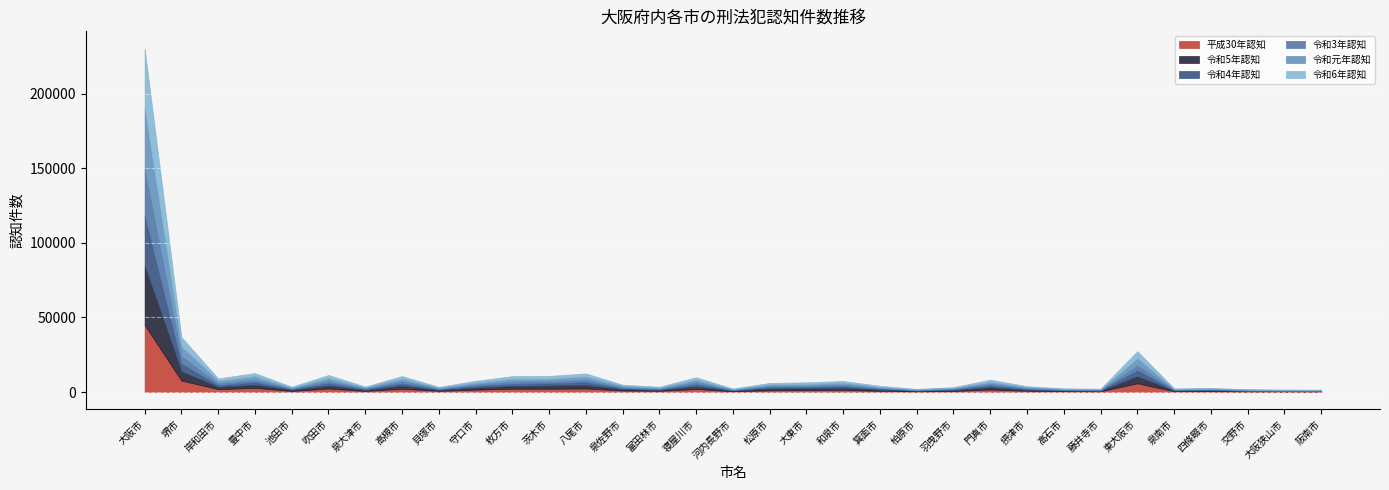

Reading right to left, what are all the values shown in this chart?

平成30年認知: 342	402	369	556	549	5831	475	544	820	1697	715	429	759	1464	1280	1155	520	2013	798	1045	2391	2214	2249	1602	782	2207	704	2374	719	2826	1946	7671	45015
令和5年認知: 234	218	351	504	344	4642	345	365	613	1406	537	368	809	1250	1108	1092	371	1597	538	782	2182	2062	1708	1261	572	1844	645	1774	662	2040	1433	6173	39408
令和4年認知: 247	233	242	432	346	4040	275	358	586	1241	438	336	549	1065	928	939	327	1465	489	681	1972	1583	1458	1162	435	1633	578	1629	557	1736	1129	5194	33705
令和3年認知: 199	226	240	376	314	3410	291	338	534	1076	482	246	545	1066	807	799	304	1354	411	610	1683	1367	1447	964	442	1478	484	1486	431	1614	1299	4875	30764
令和元年認知: 300	299	347	404	507	4742	437	438	702	1330	573	359	689	1375	1156	1025	407	1762	630	1044	2150	1700	1943	1228	675	1869	634	2113	588	2325	1826	6691	41349
令和6年認知: 244	315	338	469	349	4701	400	418	667	1511	521	348	812	1173	1218	1084	395	1702	673	734	2074	1856	1859	1261	533	1697	597	2034	579	2119	1502	6187	40011